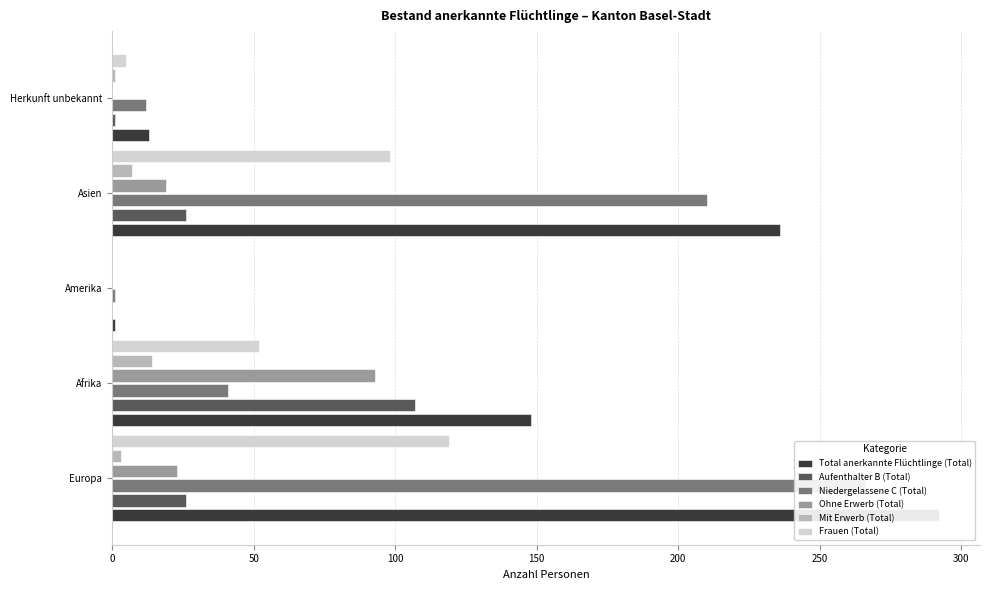

How many bars are there in total?

30